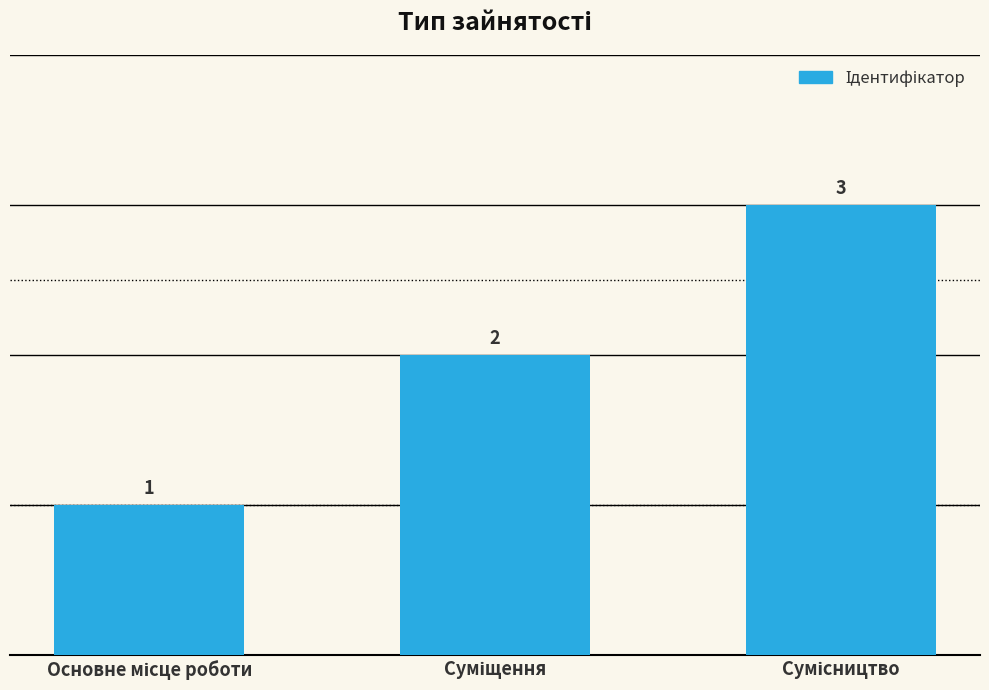

How many values are between 1 and 3?

3